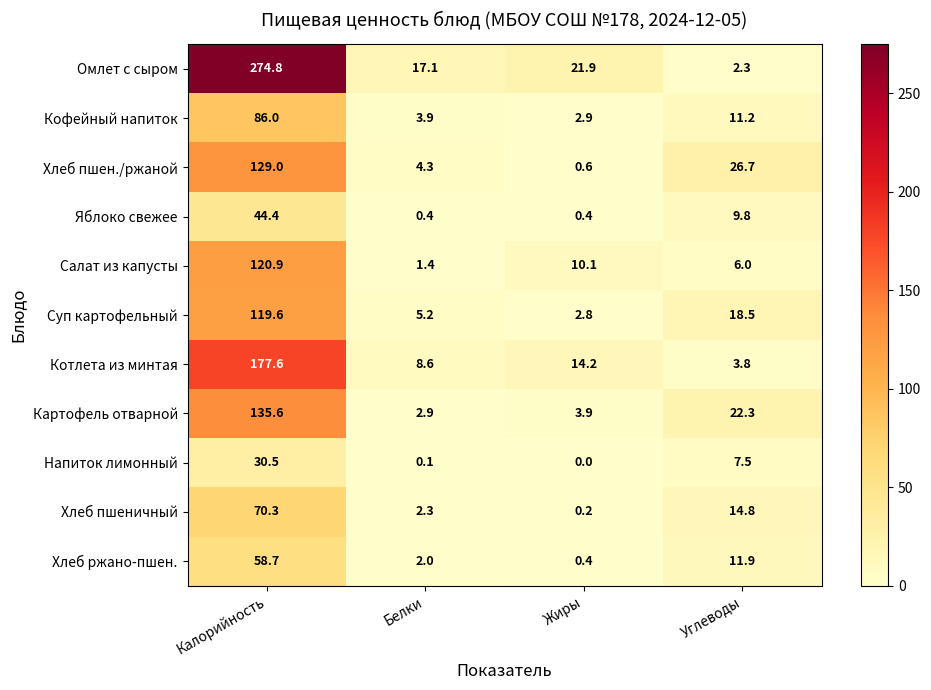

What is the difference between the maximum and minimum values in the Яблоко свежее series?

44.0